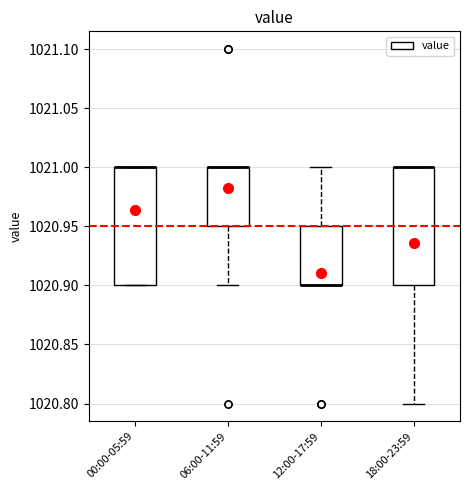

Reading left to right, read every box against the y-axis: the position of its median line, the range the box covers, and the ends of its whiskers. The values are not printed on the chart, so give them approximately, as read against the axis.

00:00-05:59: median 1021.00 (drawn on the box's upper edge), box 1020.90 to 1021.00, whiskers 1020.90 to 1021.00
06:00-11:59: median 1021.00 (drawn on the box's upper edge), box 1020.95 to 1021.00, whiskers 1020.90 to 1021.00
12:00-17:59: median 1020.90 (drawn on the box's lower edge), box 1020.90 to 1020.95, whiskers 1020.90 to 1021.00
18:00-23:59: median 1021.00 (drawn on the box's upper edge), box 1020.90 to 1021.00, whiskers 1020.80 to 1021.00